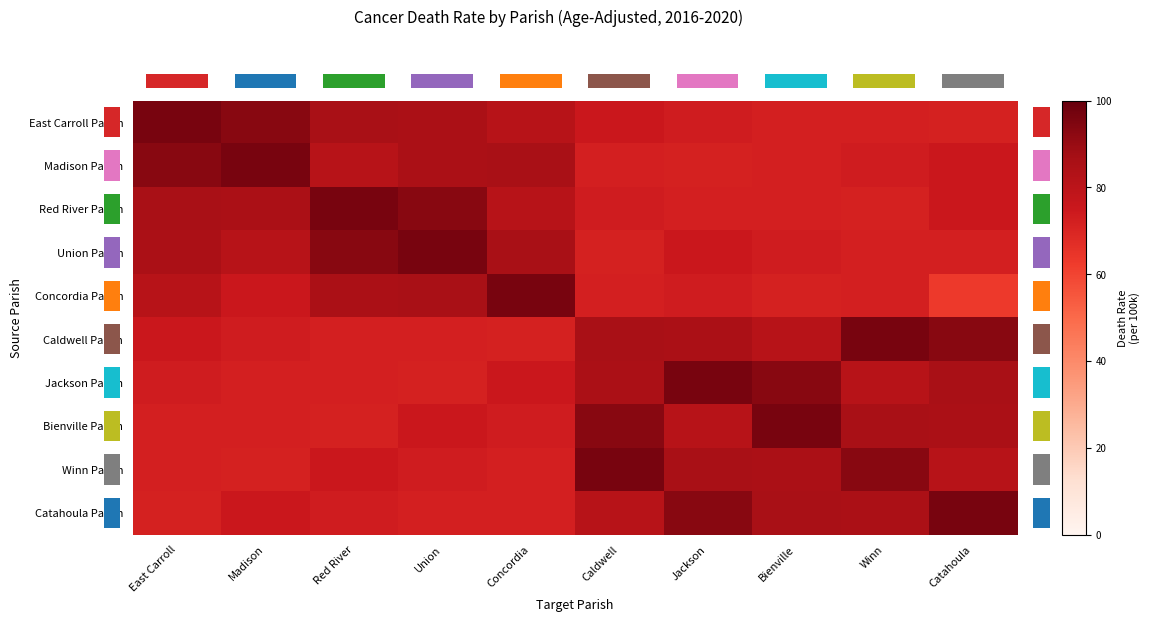

Which series has the largest total across all categories?

East Carroll Parish